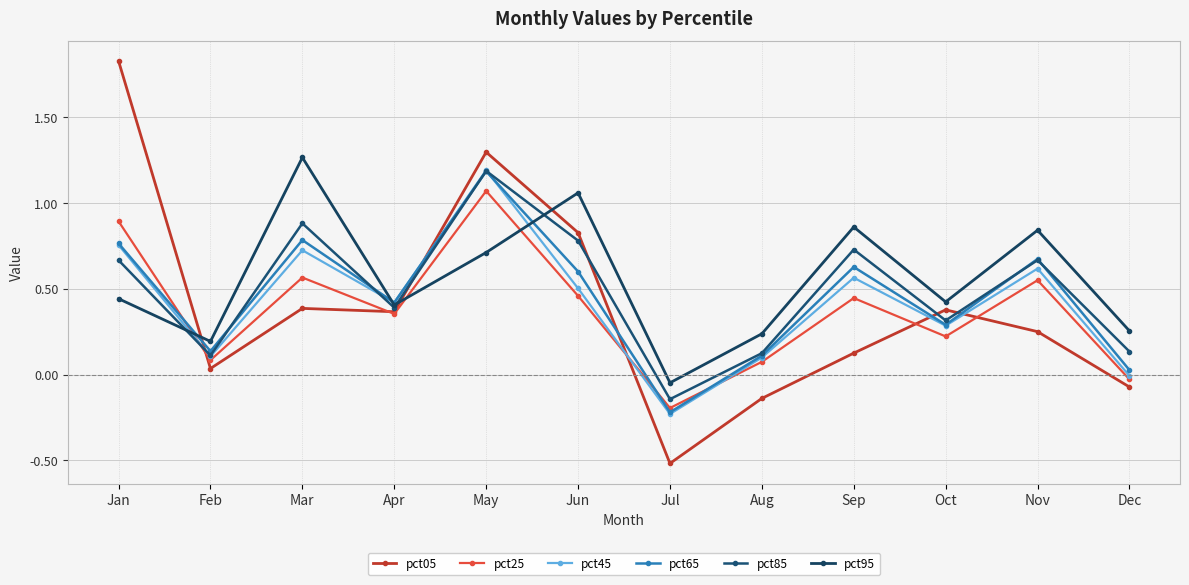

What are all the series names shown in the legend?

pct05, pct25, pct45, pct65, pct85, pct95